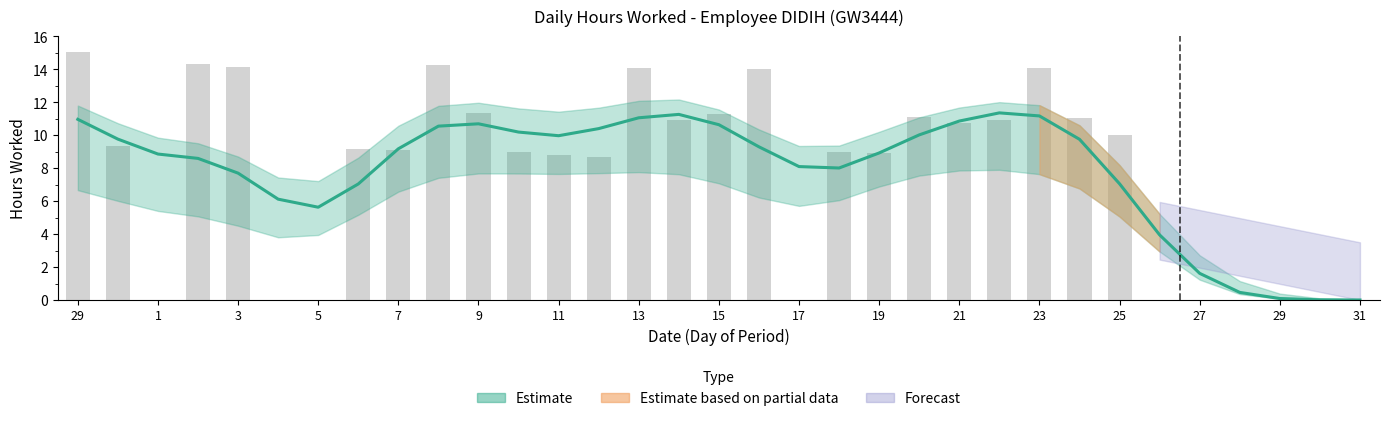

How many data points in Upper Bound are less than 11?

14